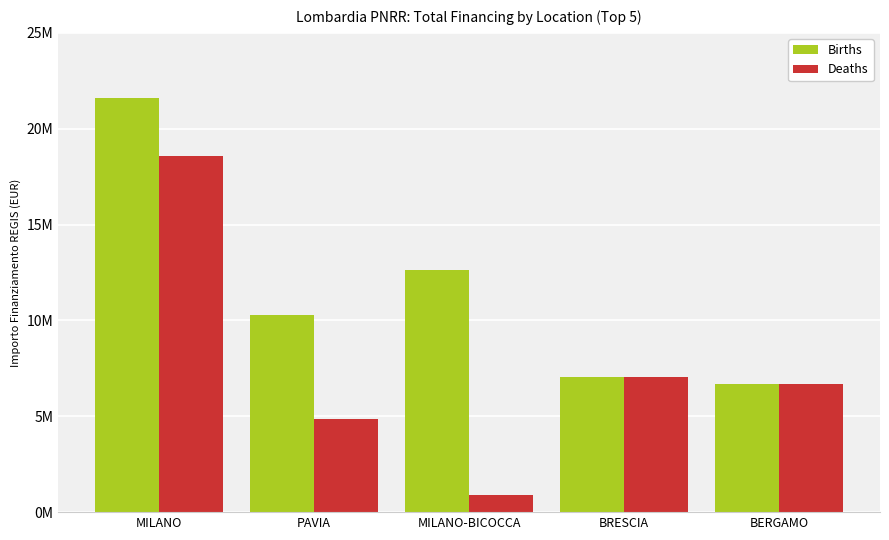

What is the label of the 2nd bar from the right?

BRESCIA